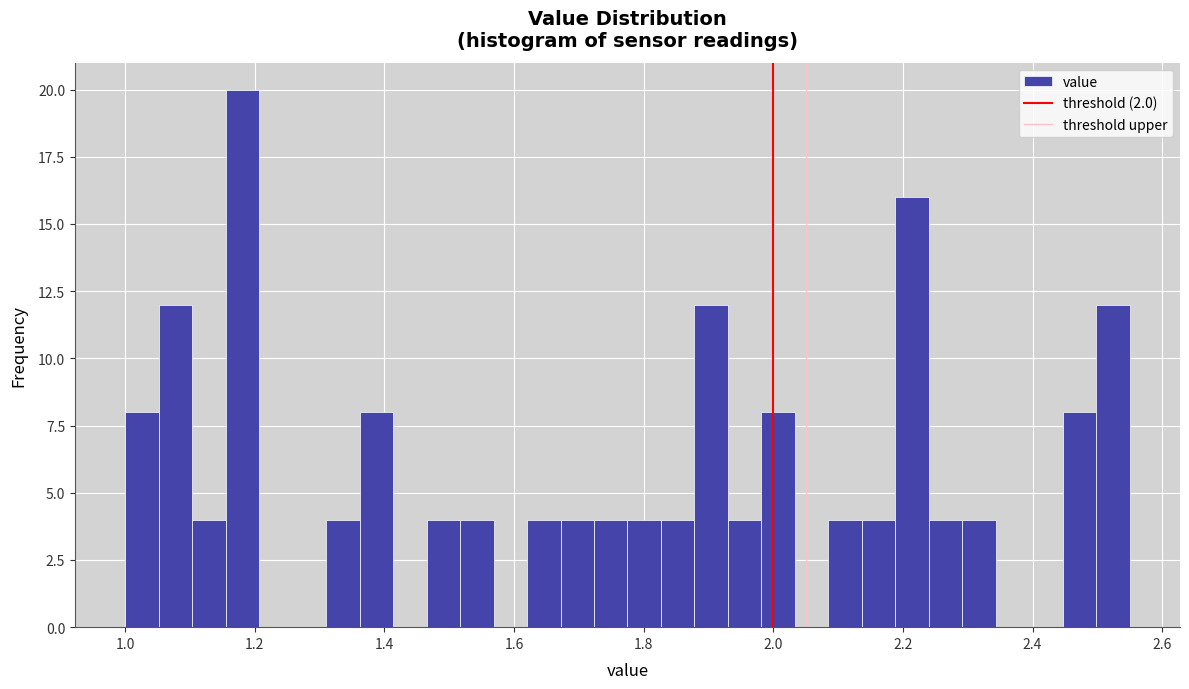

Read against the x-axis, roughly where is the centre of the tallest bar?

1.18